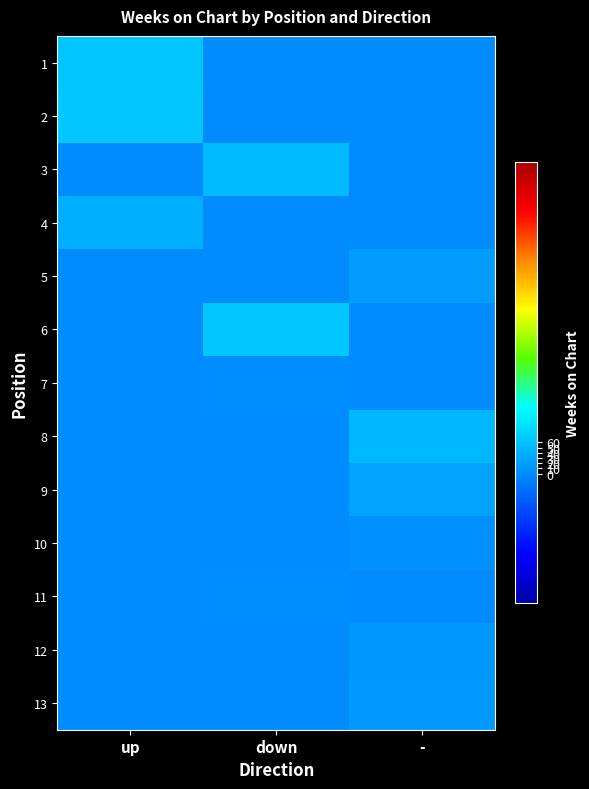

Reading left to right, list all the values displayed in this chart.

1: up=64	down=0	-=0
2: up=66	down=0	-=0
3: up=0	down=54	-=0
4: up=39	down=0	-=0
5: up=0	down=0	-=19
6: up=0	down=66	-=0
7: up=0	down=4	-=0
8: up=0	down=0	-=49
9: up=0	down=0	-=27
10: up=0	down=0	-=5
11: up=0	down=3	-=0
12: up=0	down=0	-=13
13: up=0	down=0	-=14